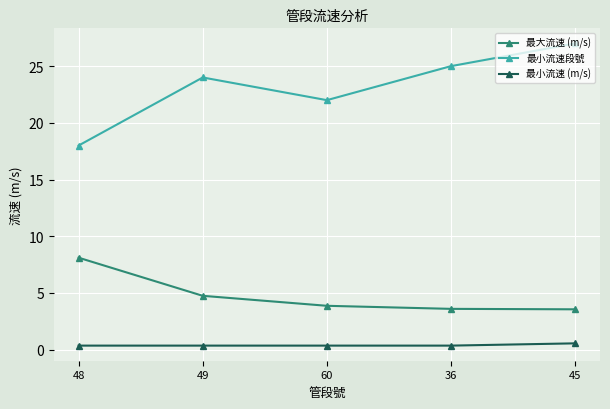

What is the sum of all 最大流速 (m/s) values?

23.9